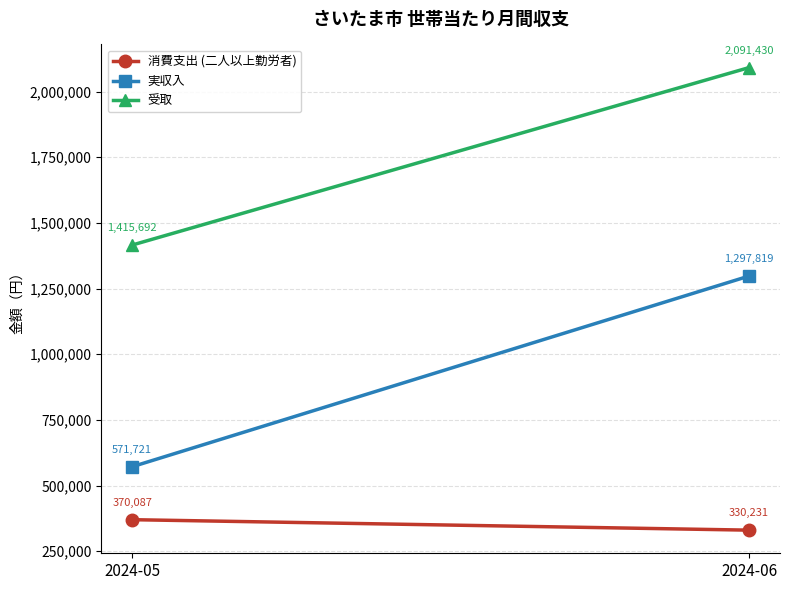

True or false: 実収入 has a value of 350068 at 2024-05.

False